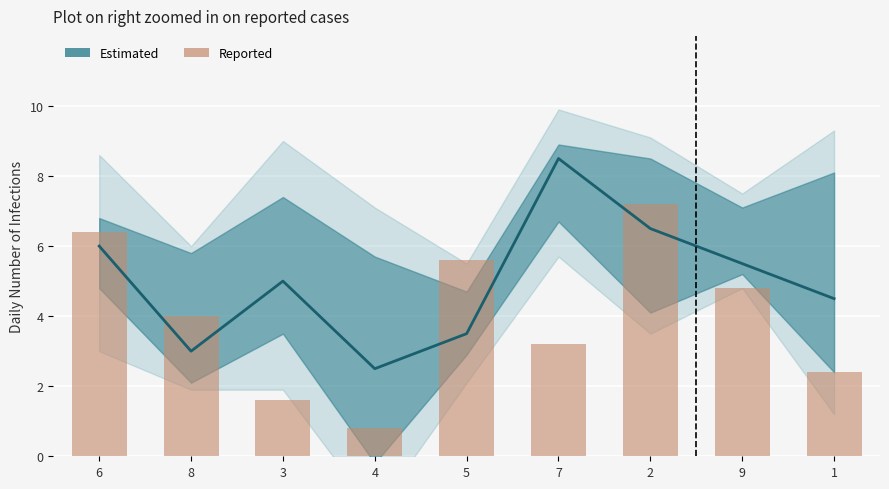

What is the spread (max minus min) of values at 5?

2.1